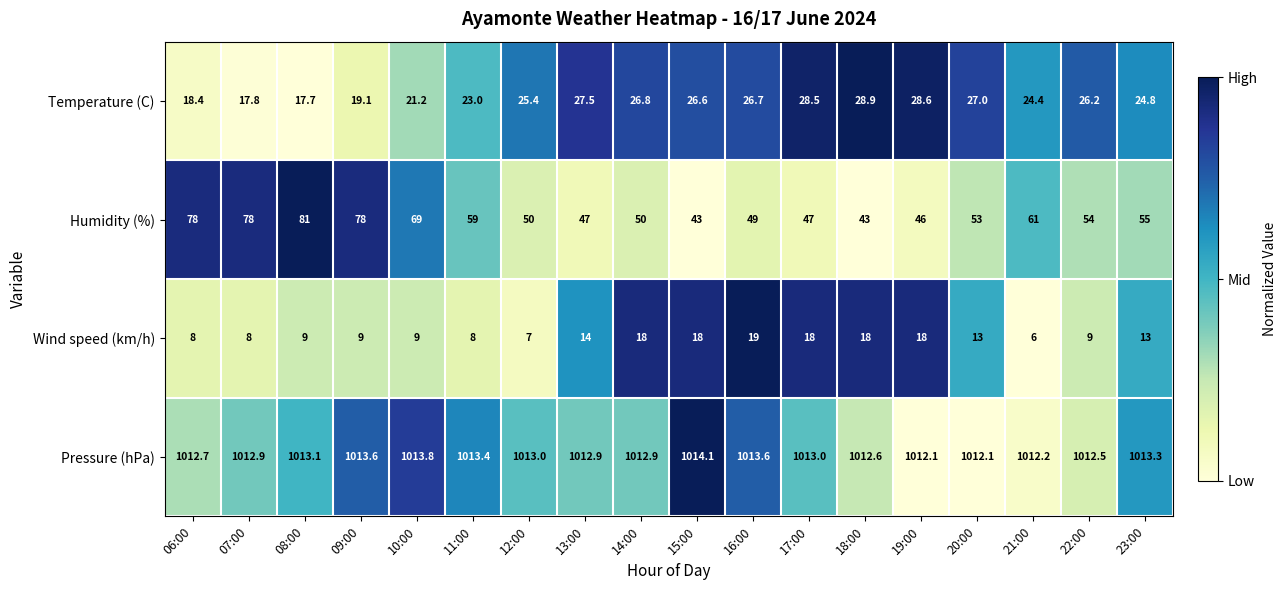

Rank the series by their maximum value, from highest to lowest.

Pressure (hPa), Humidity (%), Temperature (C), Wind speed (km/h)